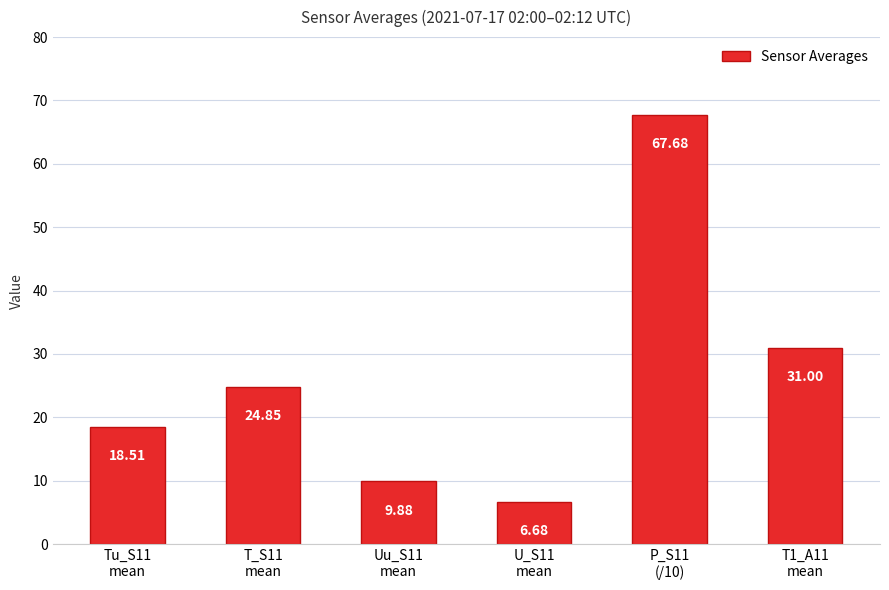

What value does the data have at T_S11
mean?

24.9